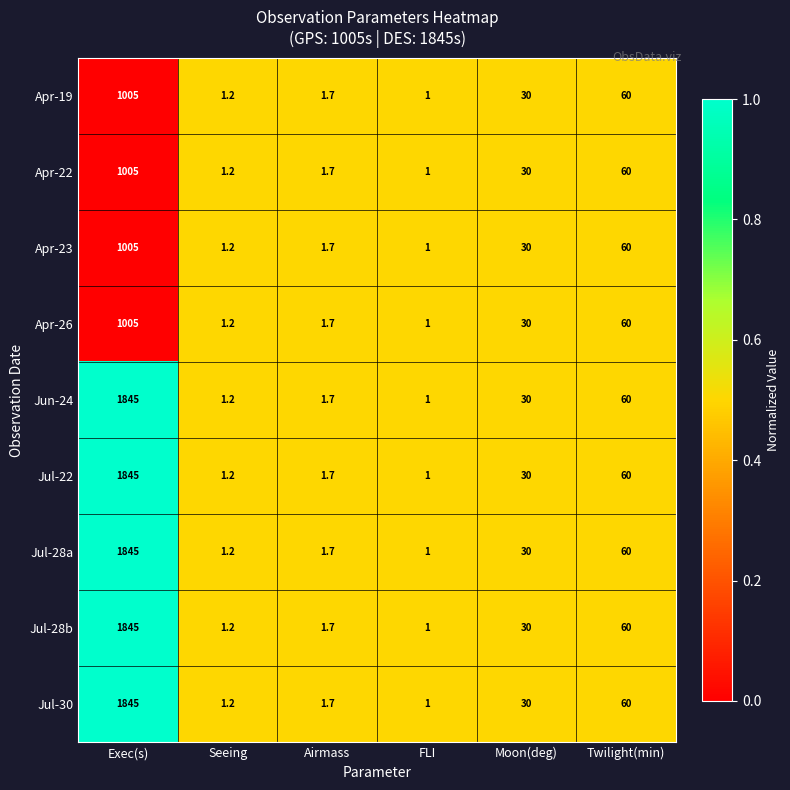

True or false: Jul-28b has a value of 0.7 at FLI.

False